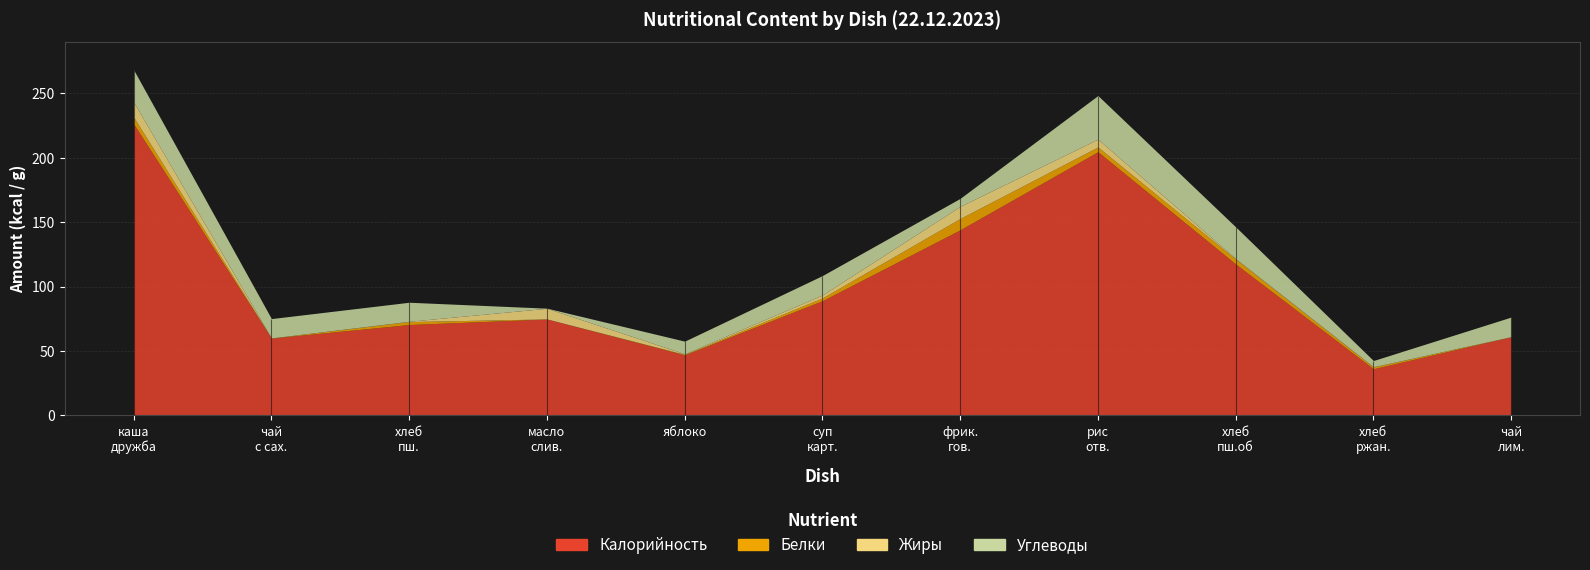

List the series in order of their peak value, lowest first.

Белки, Жиры, Углеводы, Калорийность